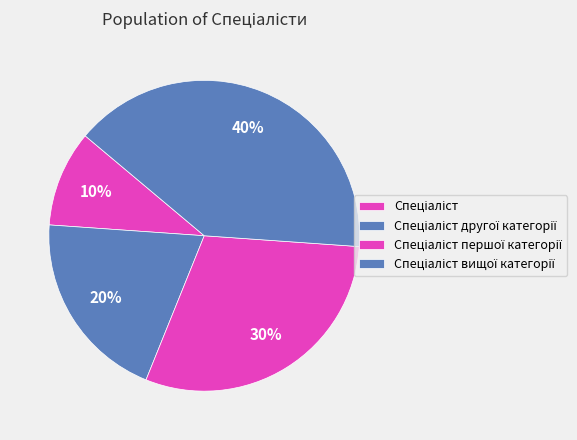

To the nearest percent, what percentage of the pie is Спеціаліст?

10%